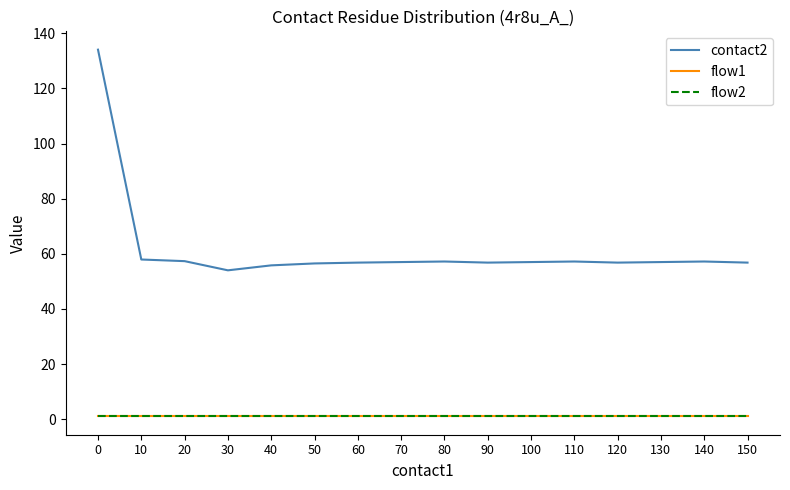

What is the sum of all flow1 values?

16.0